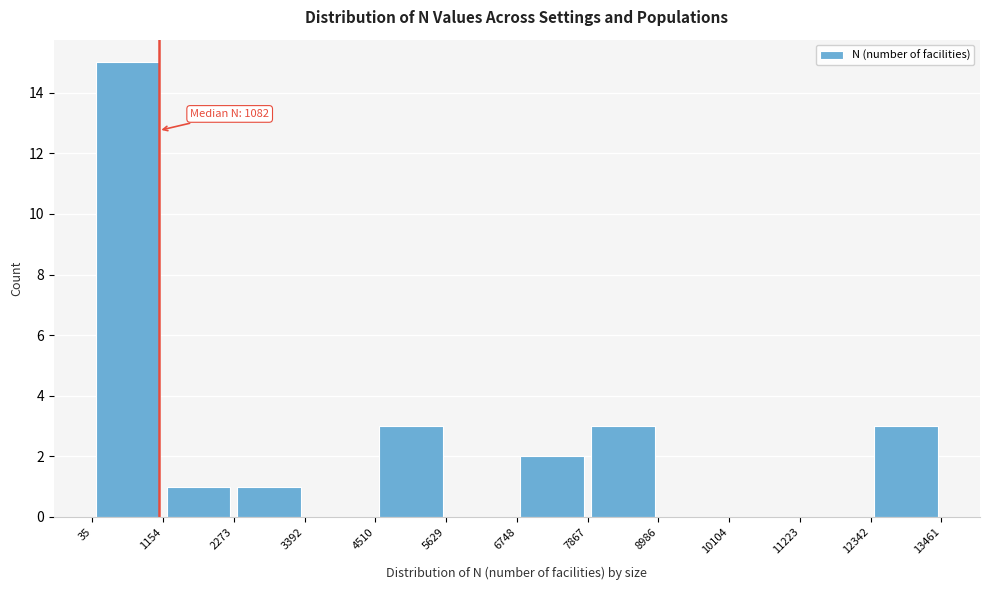

Over which range of the x-axis is the bar tallest?

35 to 1154